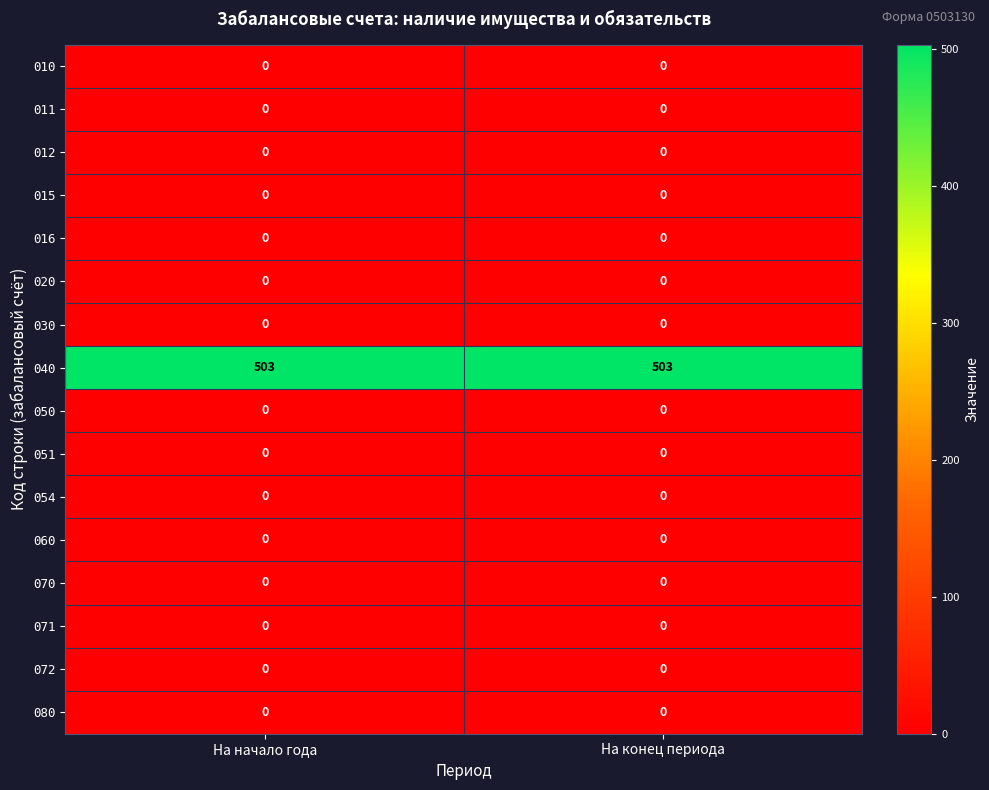

Is the value of 051 at На начало года greater than the value of 040 at На начало года?

No